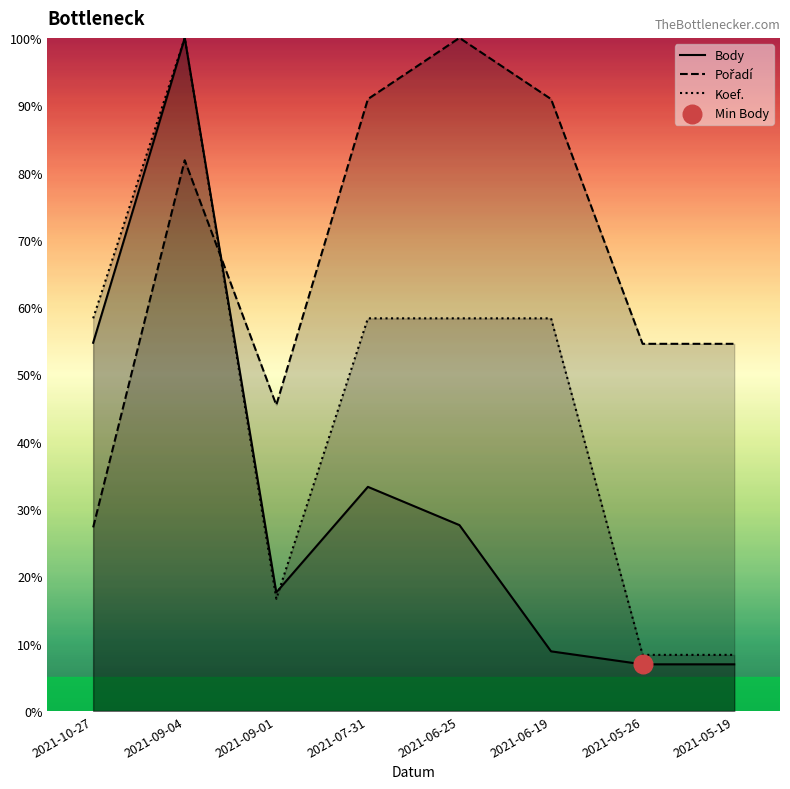

At which category is the sum across all series the highest?

2021-09-04